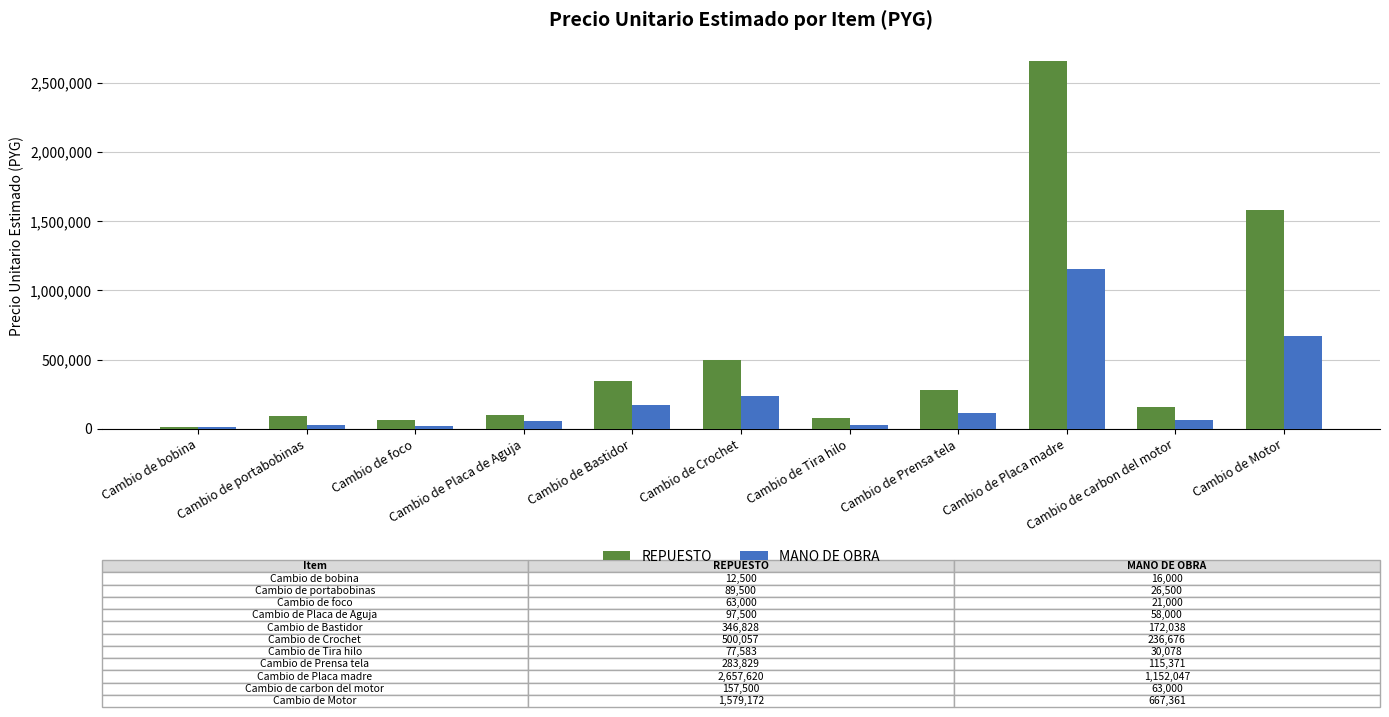

What is the total value across all series at Cambio de Bastidor?

518866